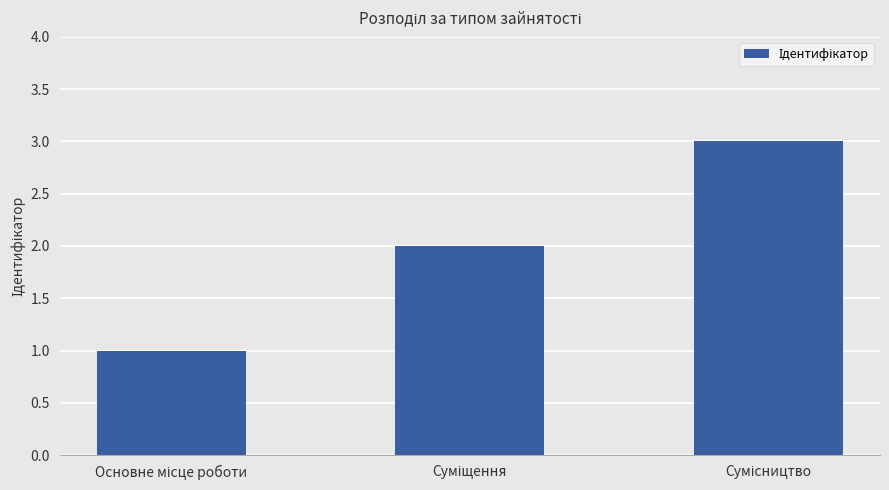

What is the maximum value shown in the chart?

3